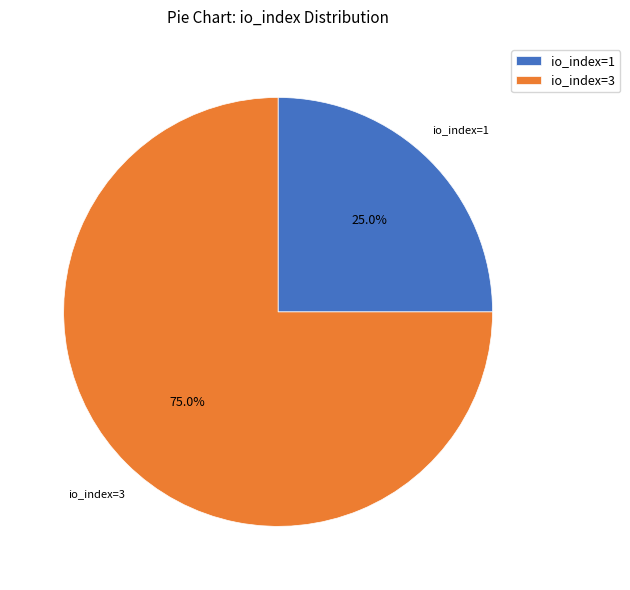

To the nearest percent, what percentage of the pie is io_index=3?

75%